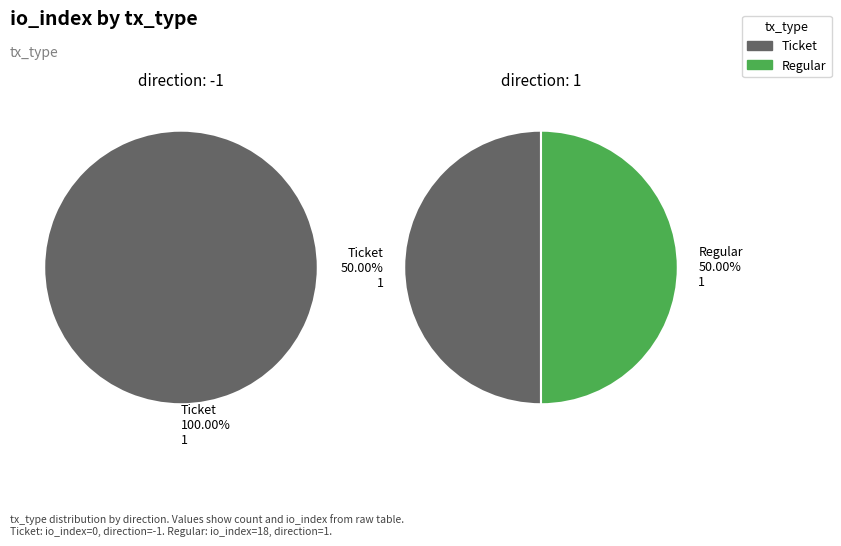

Count the number of slices in the pie.

2